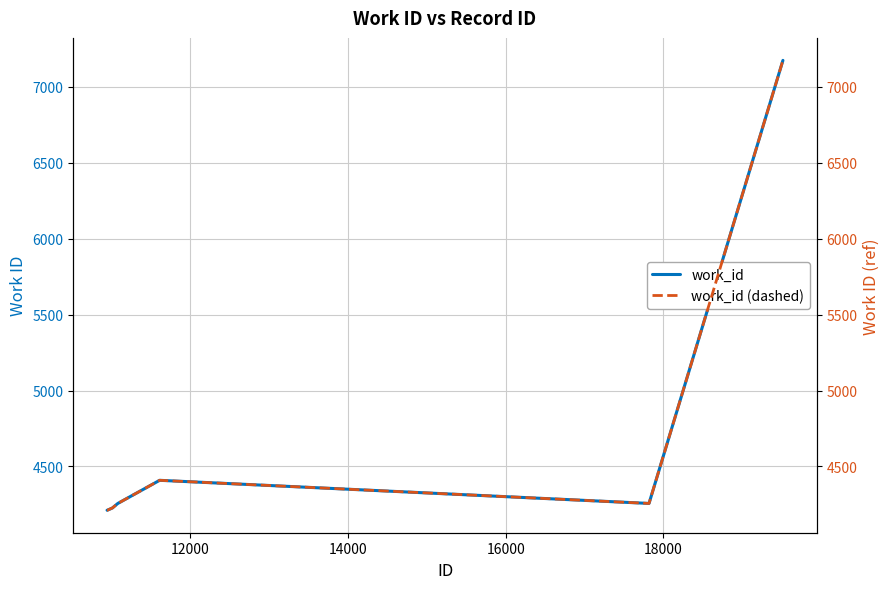

What is the maximum value shown in the chart?

7174